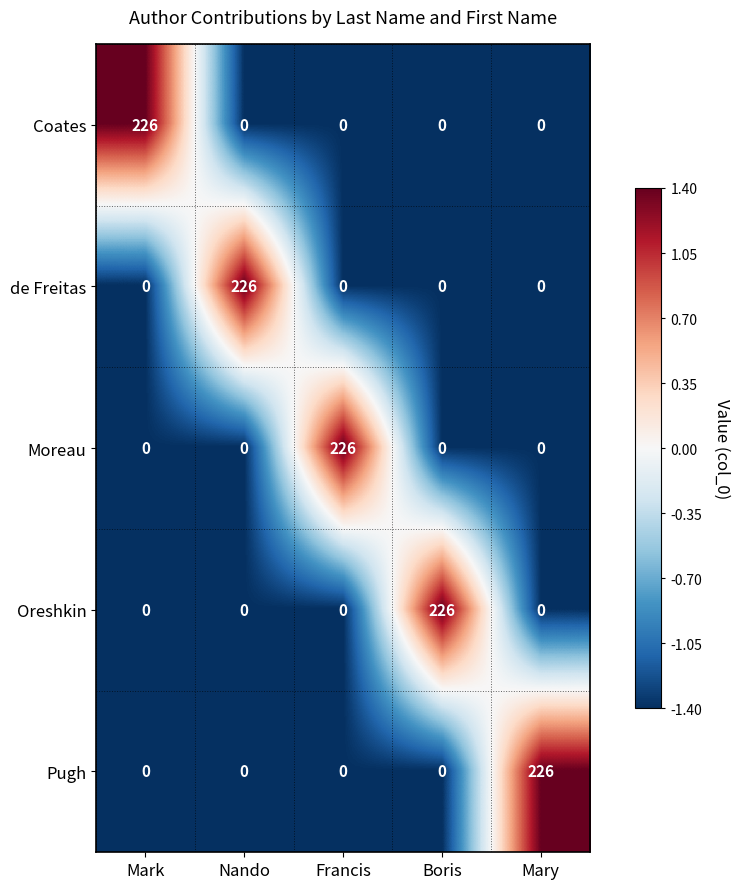

What is the approximate value of de Freitas at Nando?

226